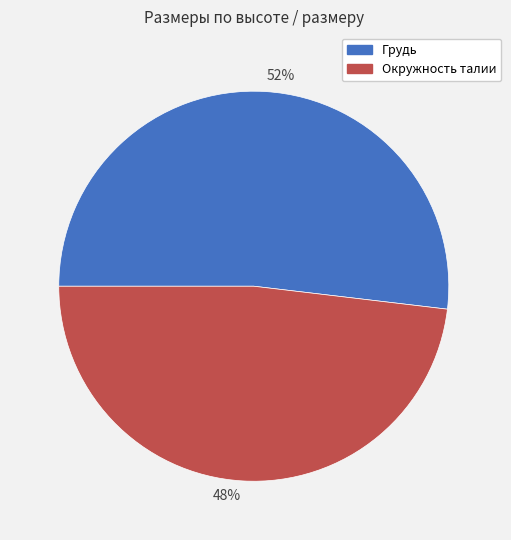

Do Грудь and Окружность талии together represent more than half of the pie?

Yes